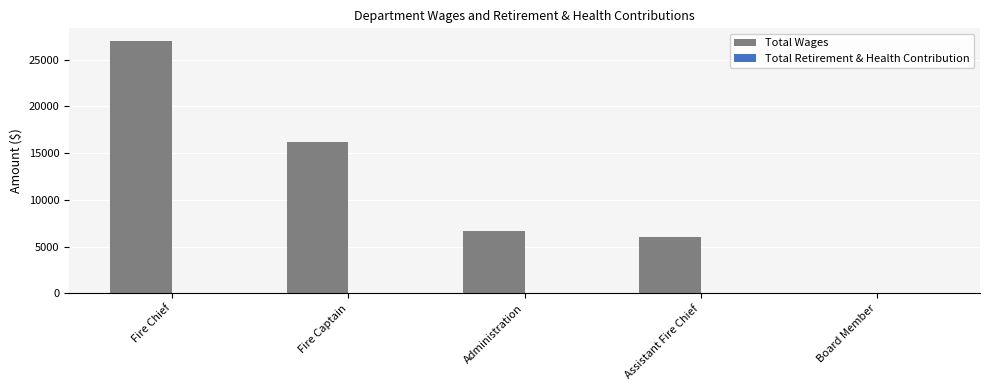

Which label corresponds to the largest value in the chart?

Fire Chief